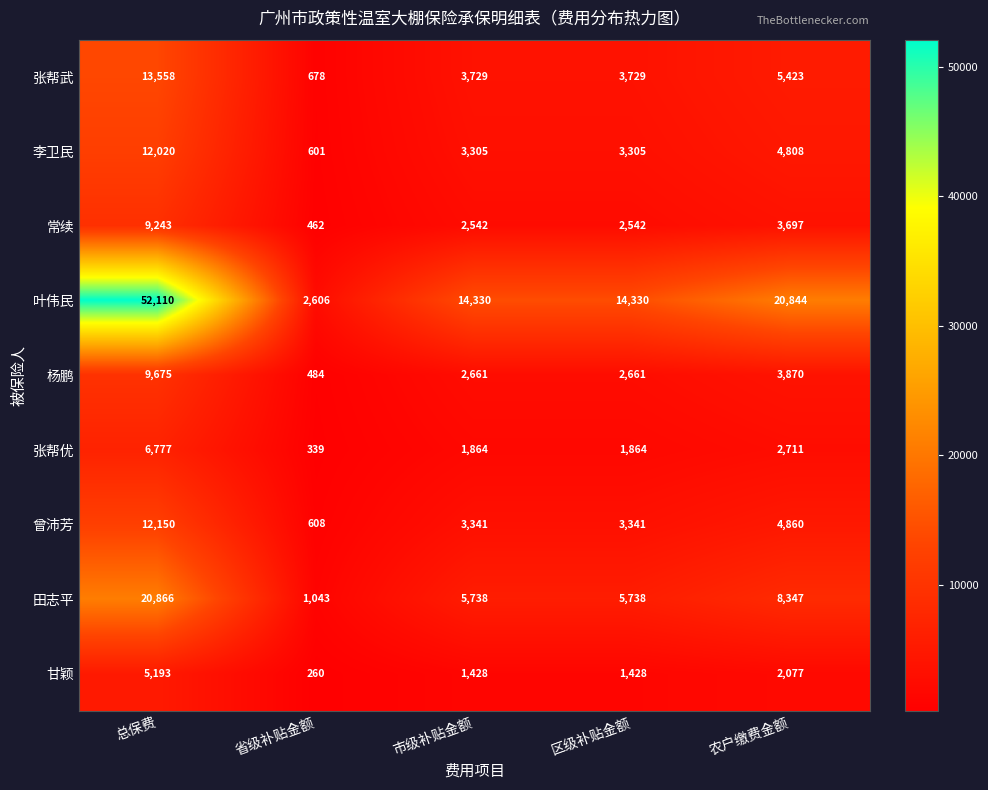

List the series in order of their peak value, lowest first.

甘颖, 张帮优, 常续, 杨鹏, 李卫民, 曾沛芳, 张帮武, 田志平, 叶伟民